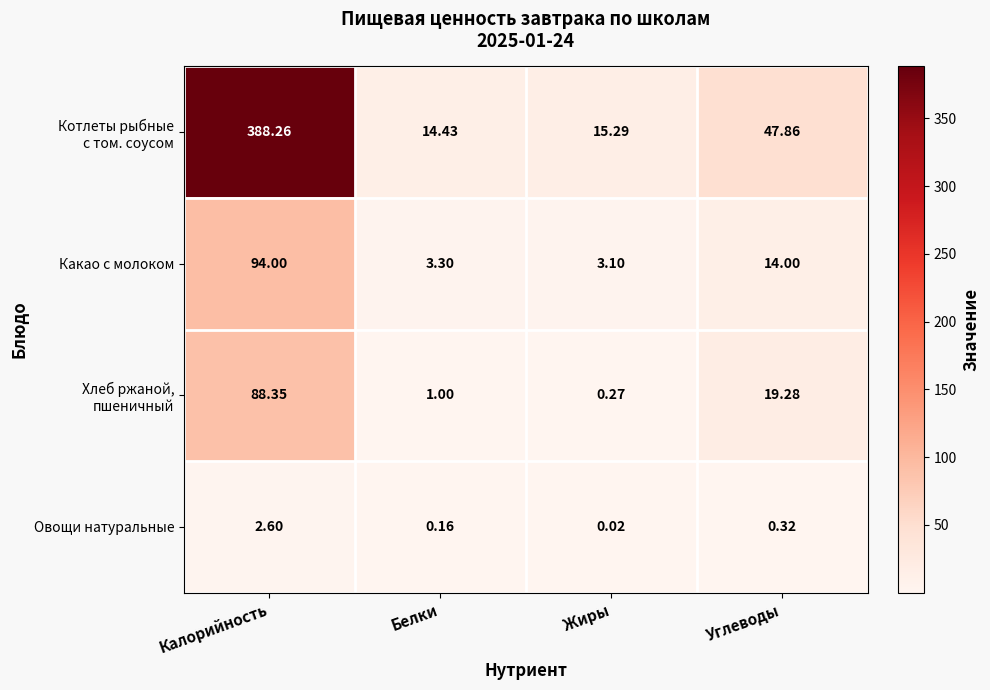

At which category does the chart reach its minimum across all series?

Жиры